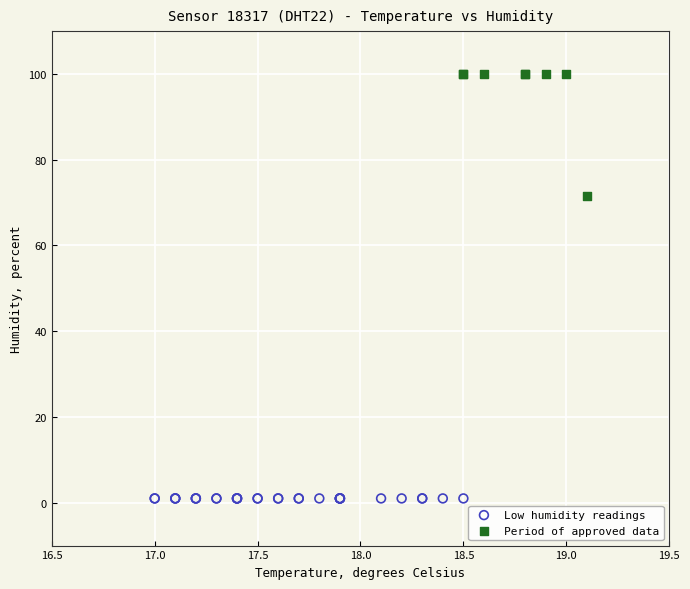

Which series reaches the maximum Y coordinate?

Period of approved data